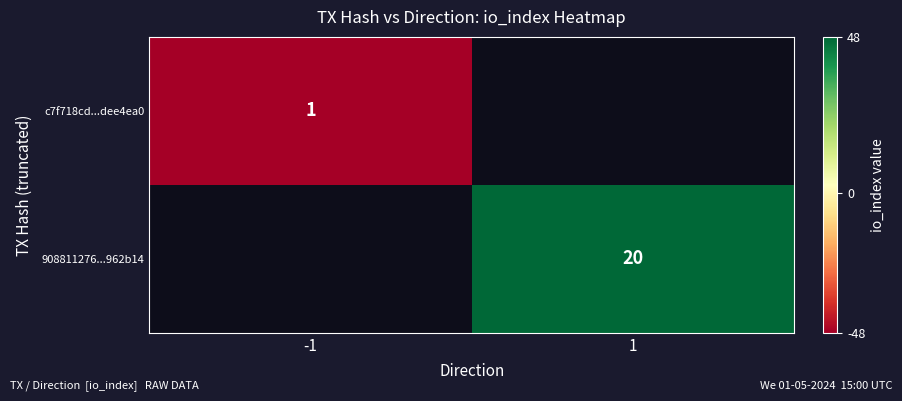

Is the value of 908811276...962b14 at 1 greater than the value of c7f718cd...dee4ea0 at -1?

Yes